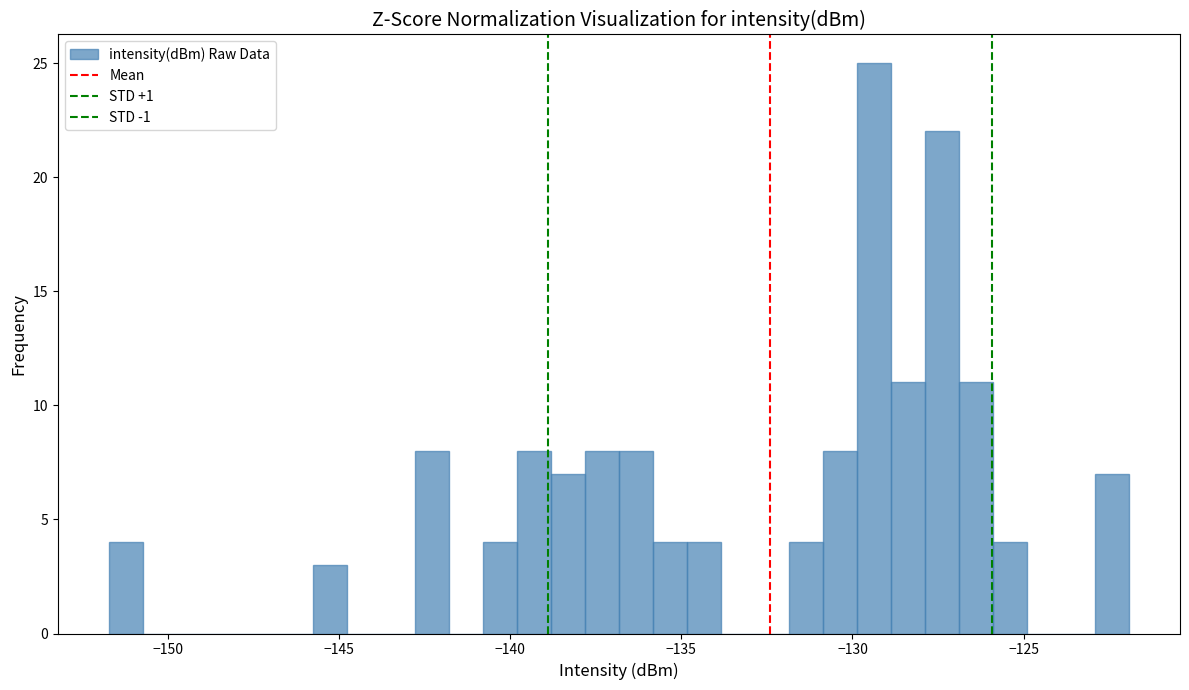

Read against the x-axis, roughly where is the centre of the tallest bar?

-129.5